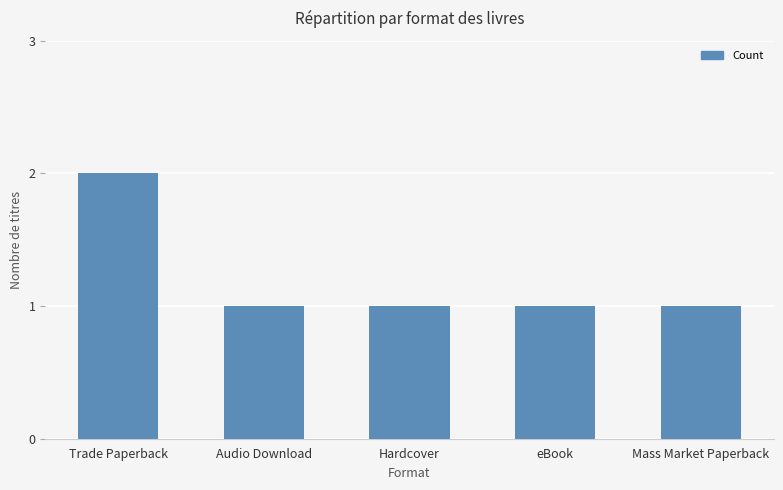

Reading left to right, transcribe all the data shown in this chart.

2	1	1	1	1